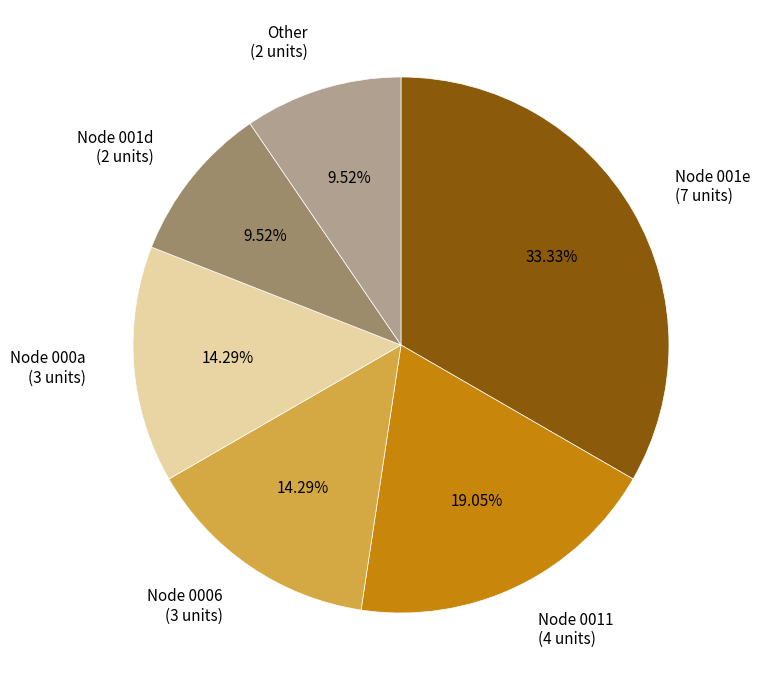

Count the number of slices in the pie.

6